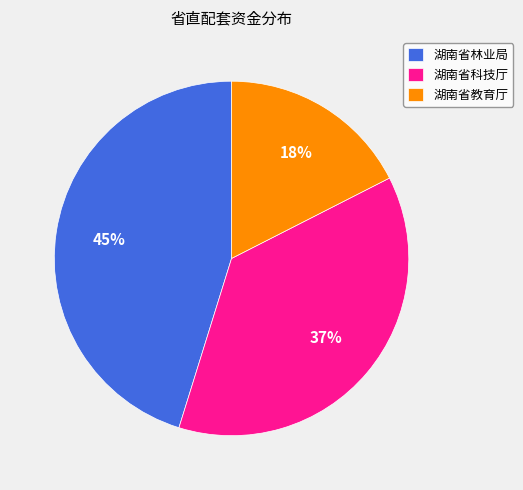

Combined, do 湖南省教育厅 and 湖南省林业局 account for over 50%?

Yes